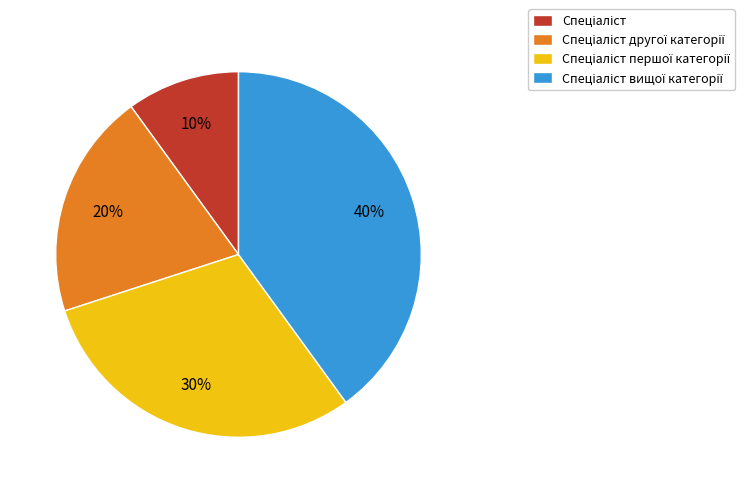

To the nearest percent, what is the difference between the largest and smallest slice percentages?

30%